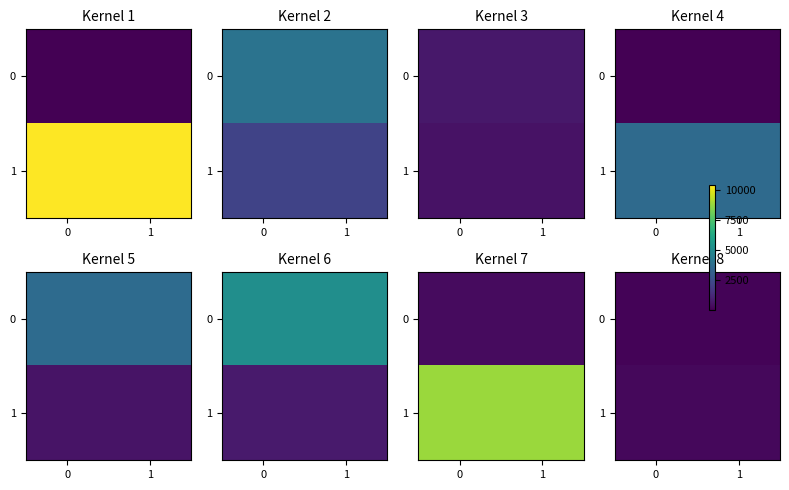

What is the sum of the 0 values at 0 and 1?

240.0